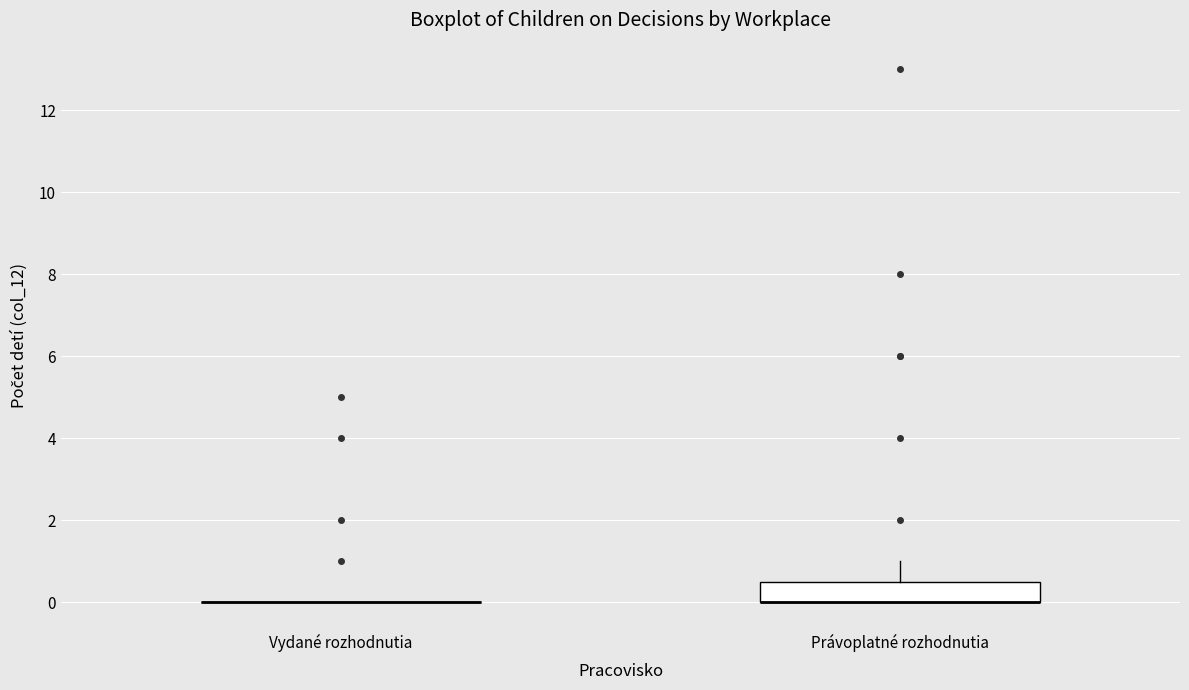

Comparing the boxes themselves (not the whiskers), which one is the tallest?

Právoplatné rozhodnutia